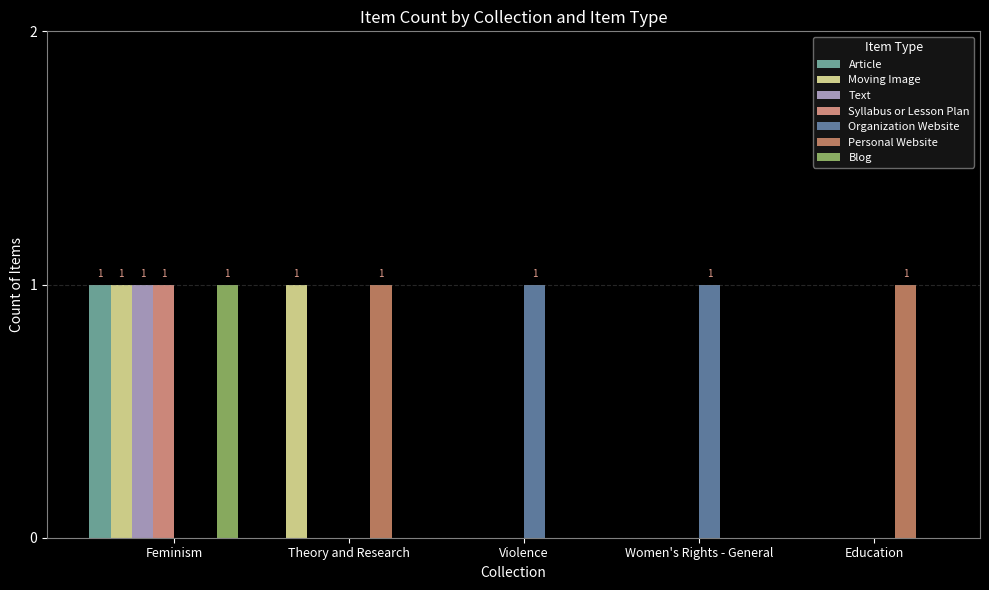

What are all the series names shown in the legend?

Article, Moving Image, Text, Syllabus or Lesson Plan, Organization Website, Personal Website, Blog